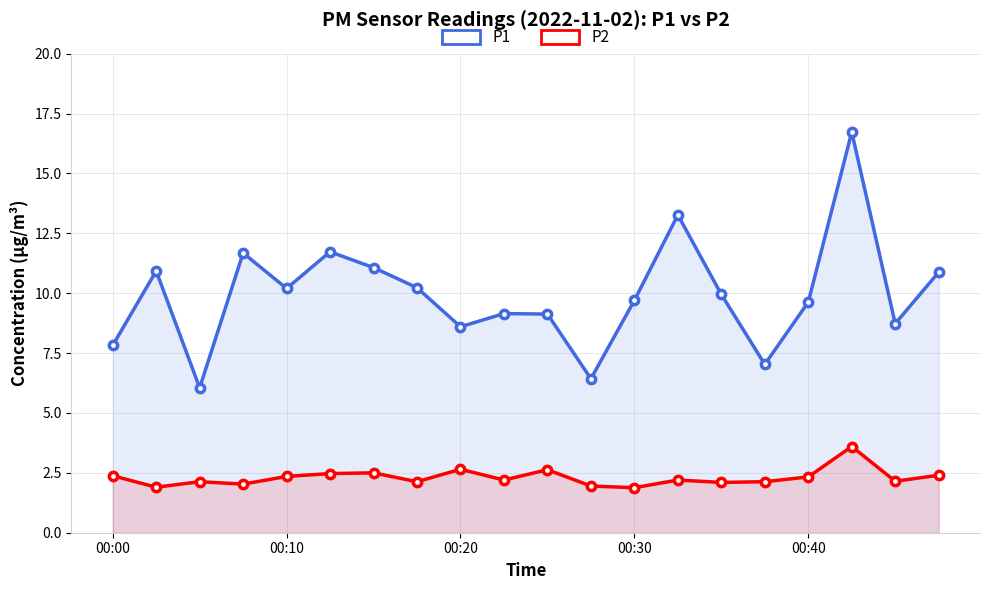

Reading left to right, what are all the values shown in this chart?

P1: 7.8	10.9	6.0	11.7	10.2	11.7	11.1	10.2	8.6	9.2	9.1	6.4	9.7	13.3	9.9	7.0	9.6	16.7	8.7	10.9
P2: 2.4	1.9	2.1	2.0	2.4	2.5	2.5	2.1	2.6	2.2	2.6	1.9	1.9	2.2	2.1	2.1	2.3	3.6	2.1	2.4